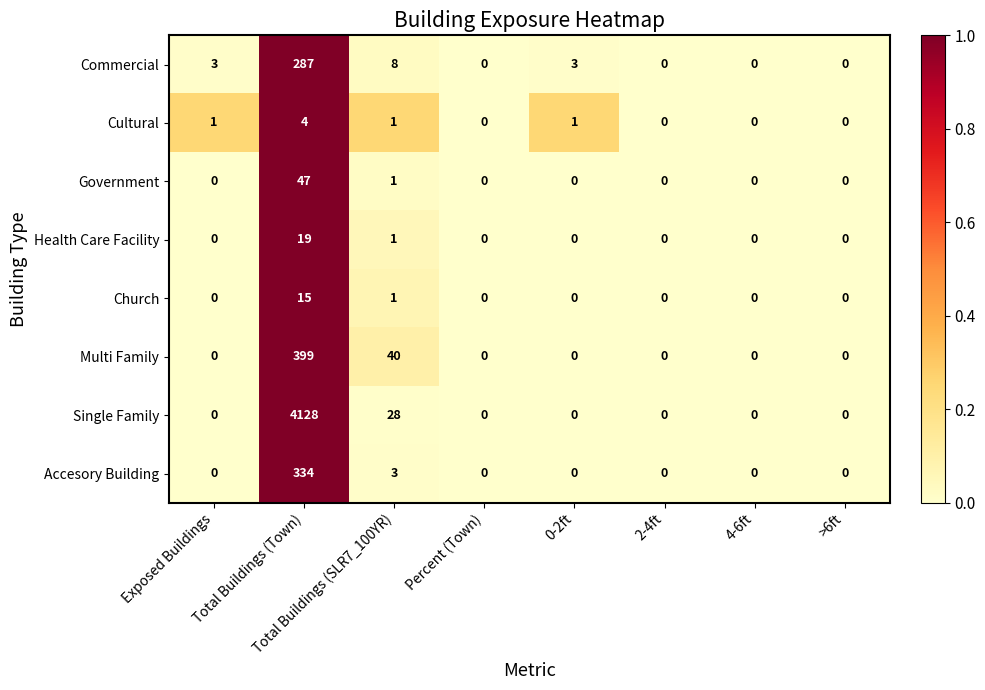

What is the average value of the Government series?

6